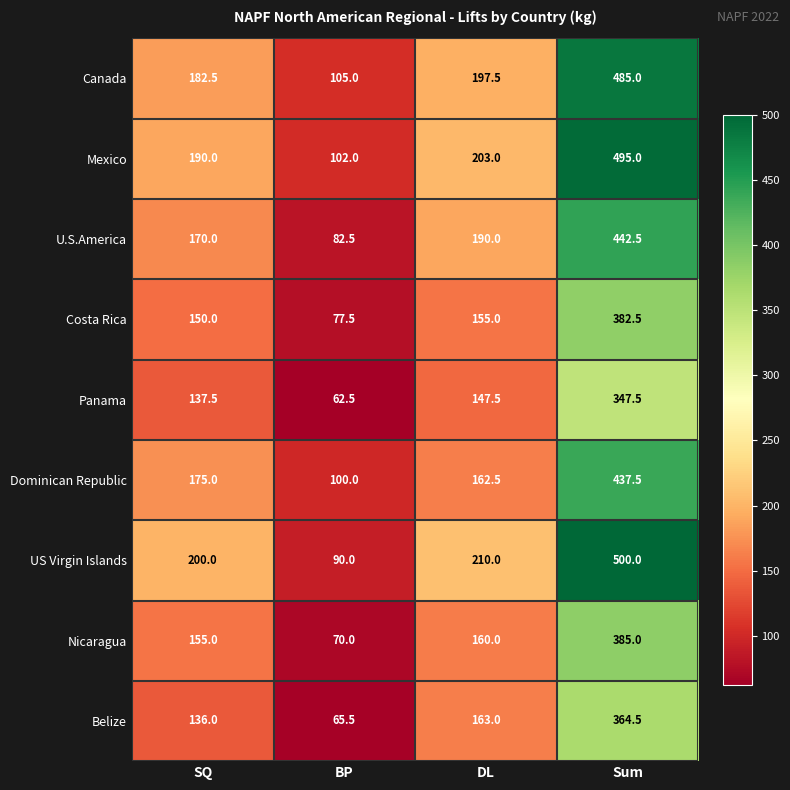

Count the number of data series in this chart.

9